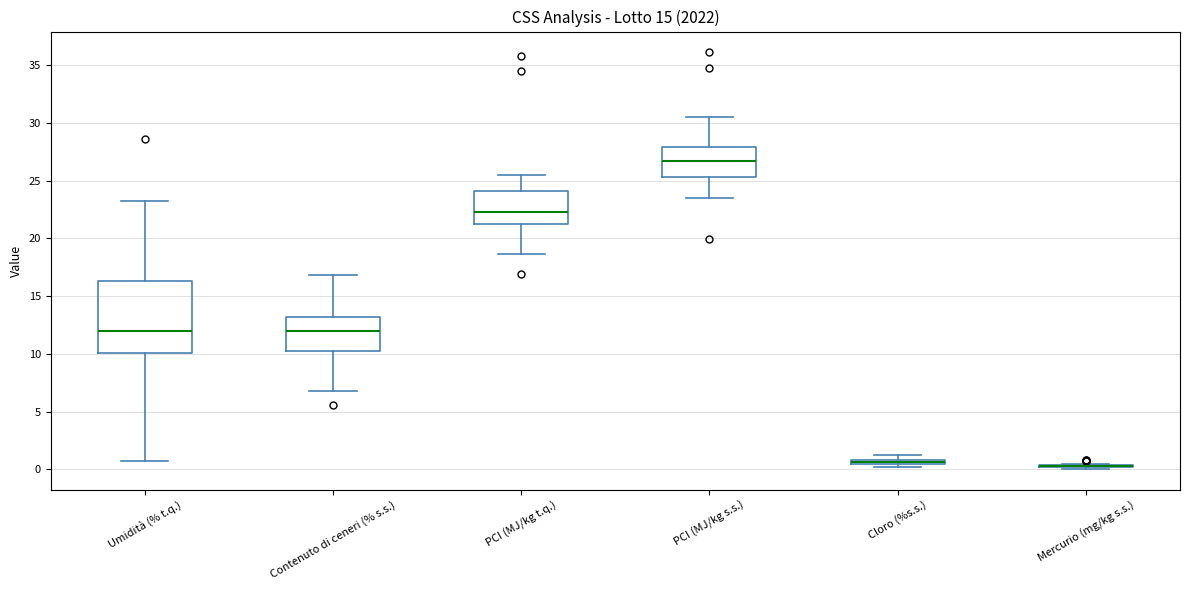

Where does the median line of the box for Umidità (% t.q.) sit on the y-axis? The values are not printed on the chart, so give them approximately, as read against the axis.

12.0